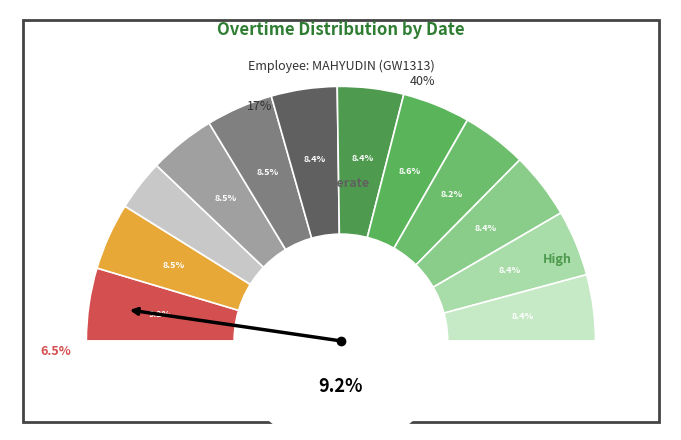

To the nearest percent, what is the difference between the largest and smallest slice percentages?

3%